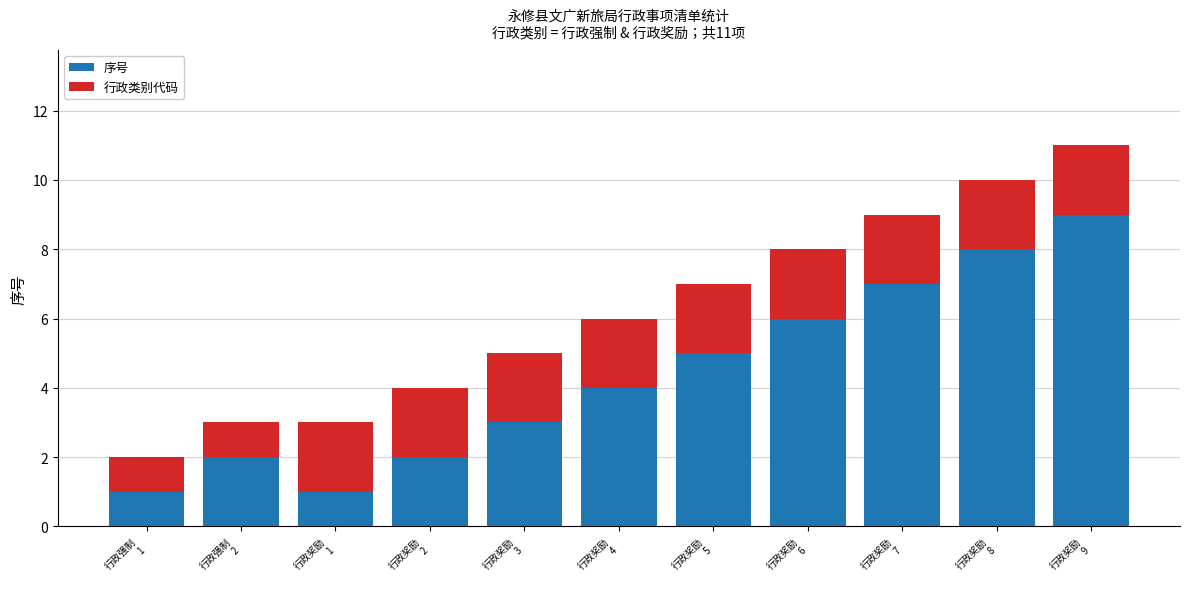

What is the highest value of the 序号 series?

9